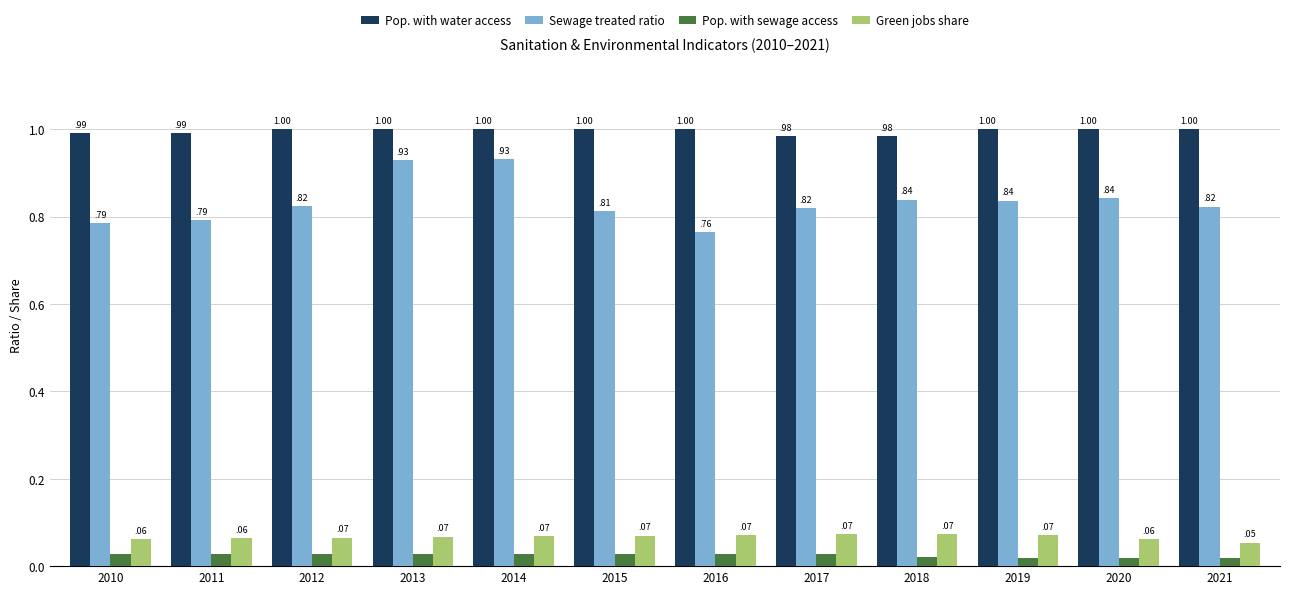

What is the average value of the Pop. with water access series?

1.0